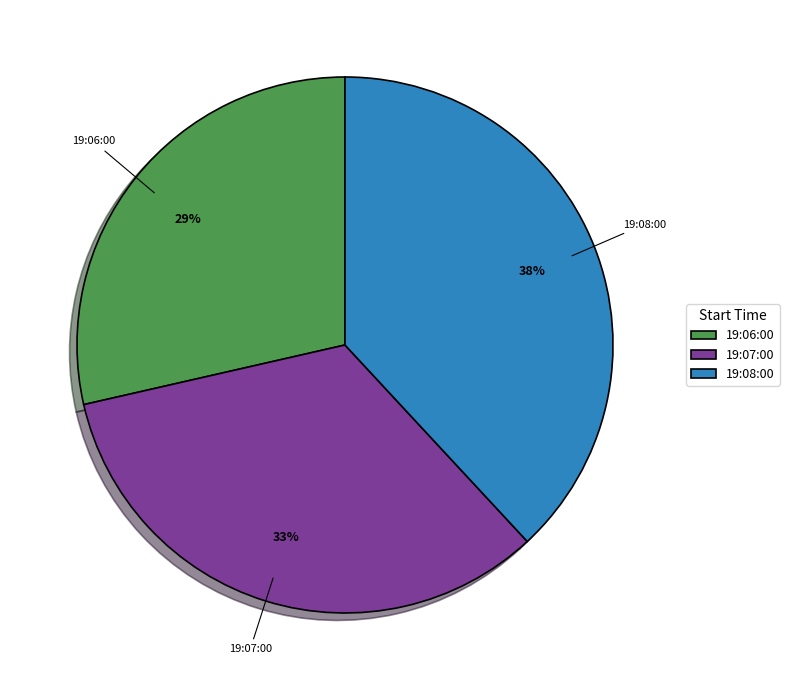

To the nearest percent, what is the difference between the 19:08:00 and 19:07:00 slice percentages?

5%